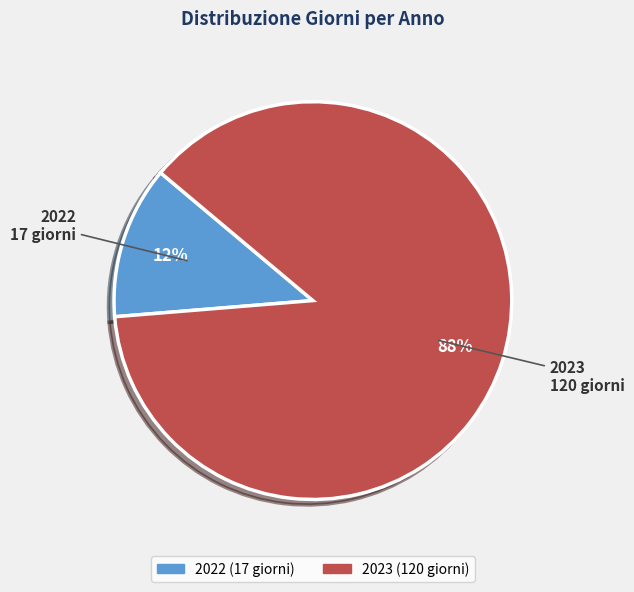

Is there a majority slice in this chart?

Yes